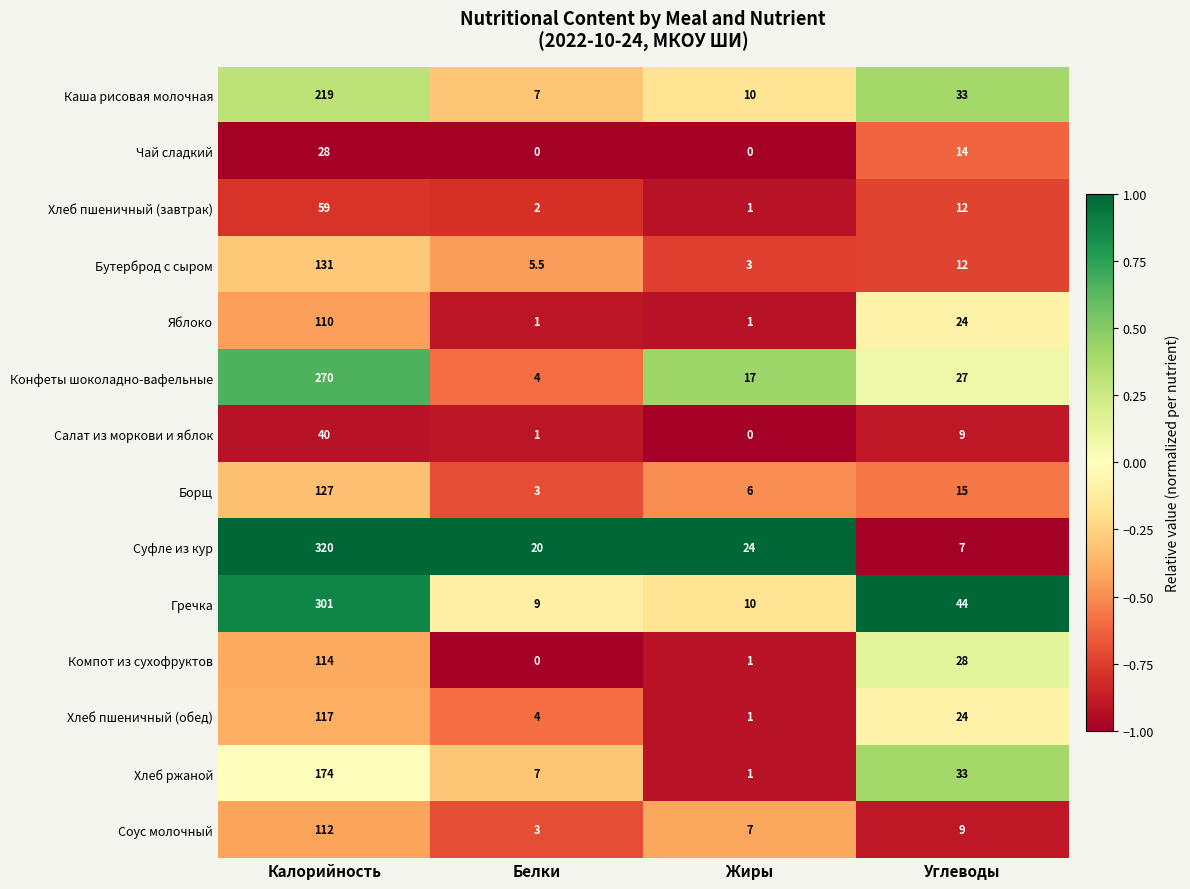

Count the number of categories in the chart.

4